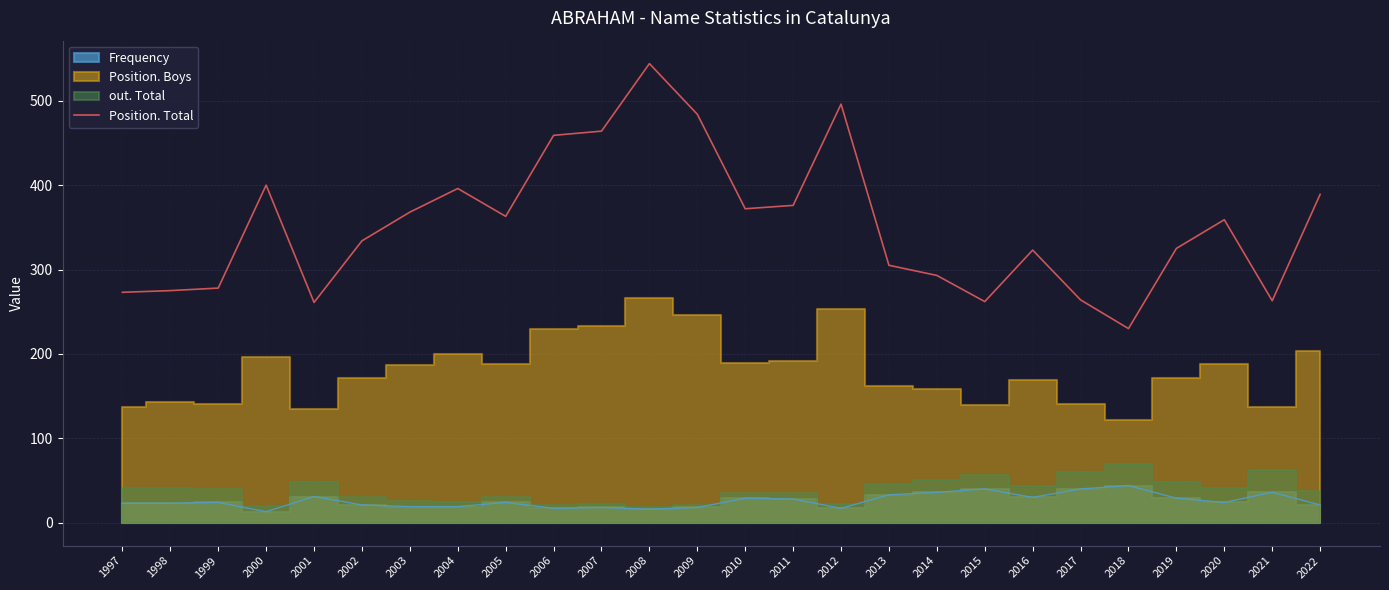

How many points are lower than both their immediate neighbors (excluding endpoints)?

6